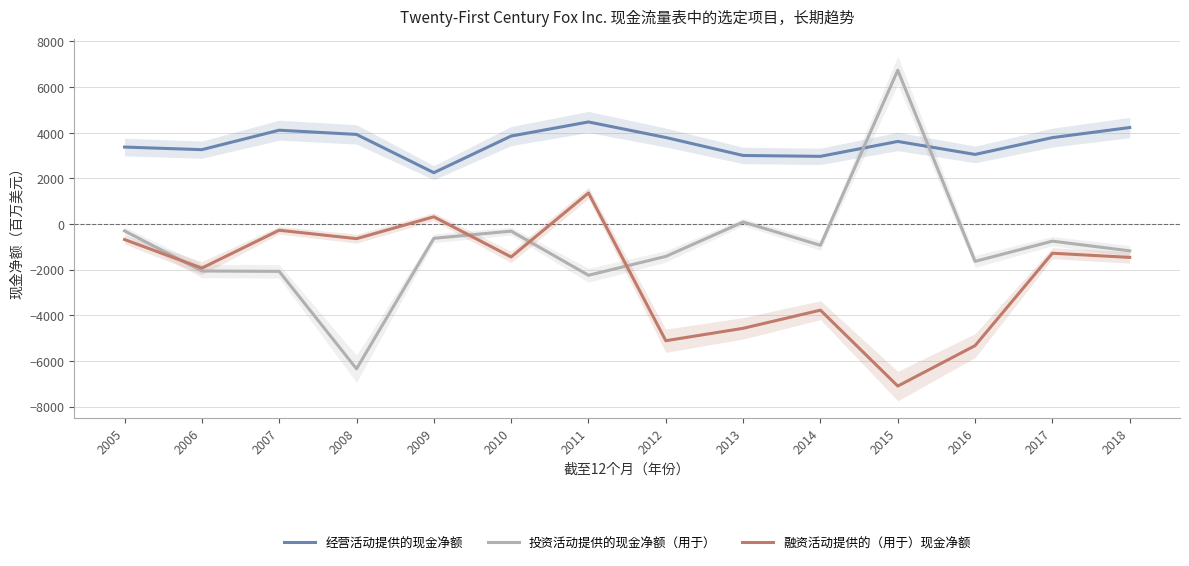

How many positive values does the 融资活动提供的（用于）现金净额 series have?

2